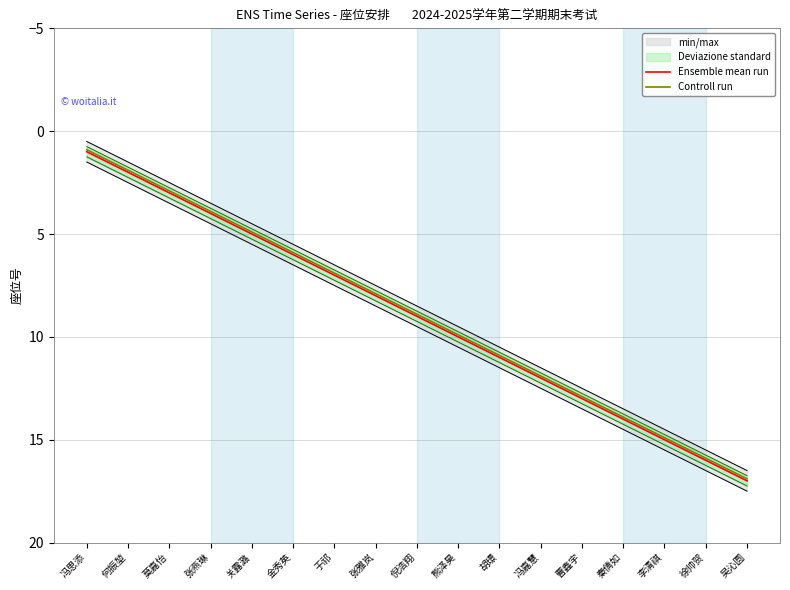

The Controll run series shows 11.2 at 吴沁圆. True or false?

False